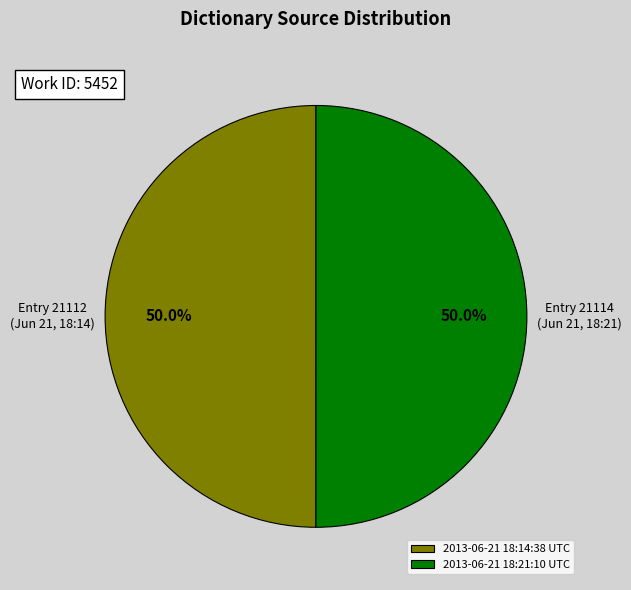

Approximately how many times larger is the value at 2013-06-21 18:14:38 UTC compared to 2013-06-21 18:21:10 UTC?

1.0